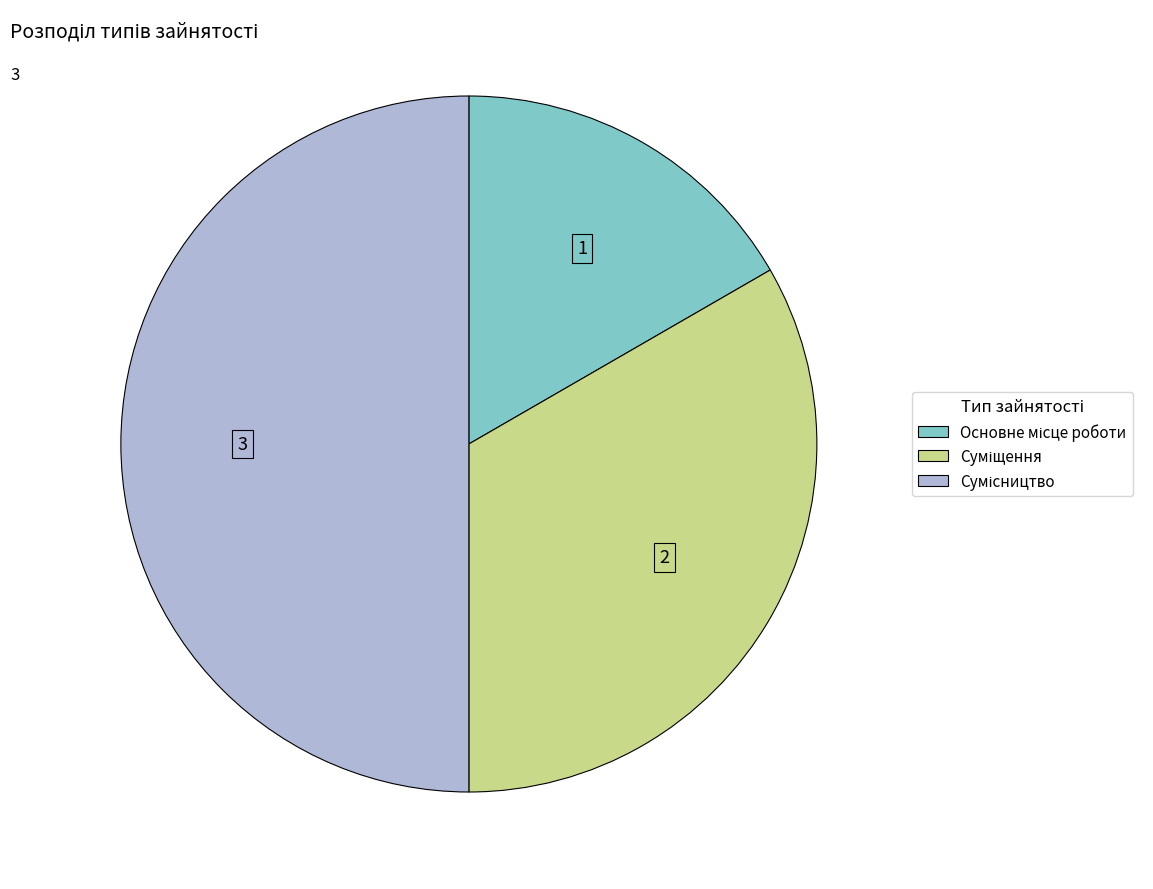

What is the largest slice in the pie chart?

Сумісництво